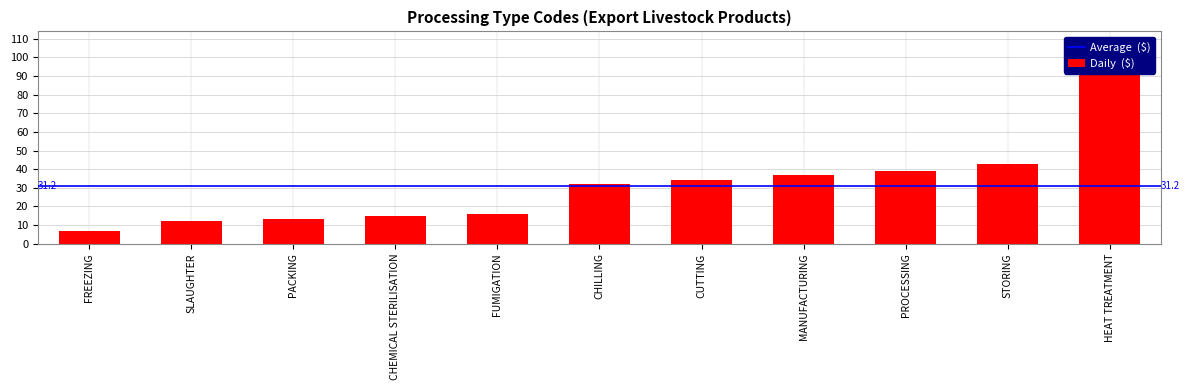

Approximately how many times larger is the value at PROCESSING compared to FUMIGATION?

2.4